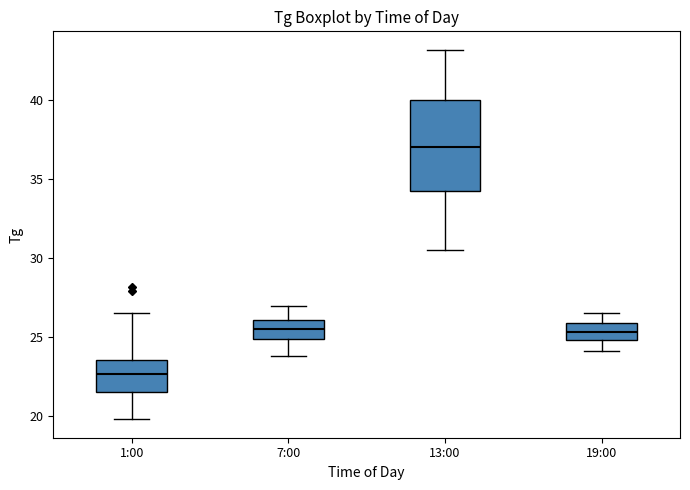

Comparing the boxes themselves (not the whiskers), which one is the tallest?

13:00